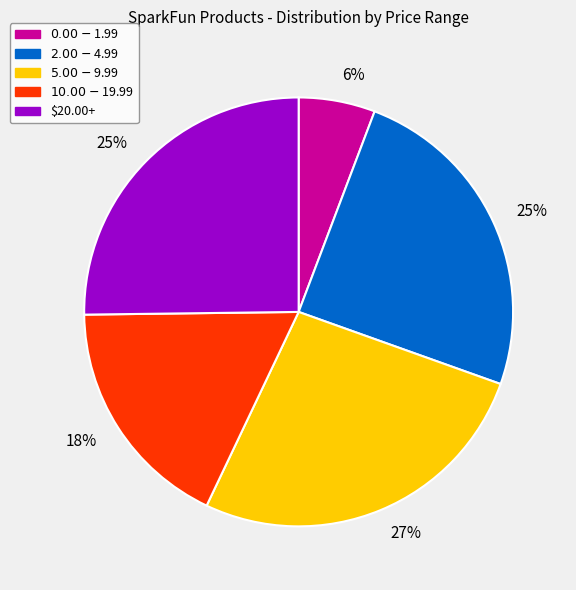

To the nearest percent, what is the average slice percentage?

20%